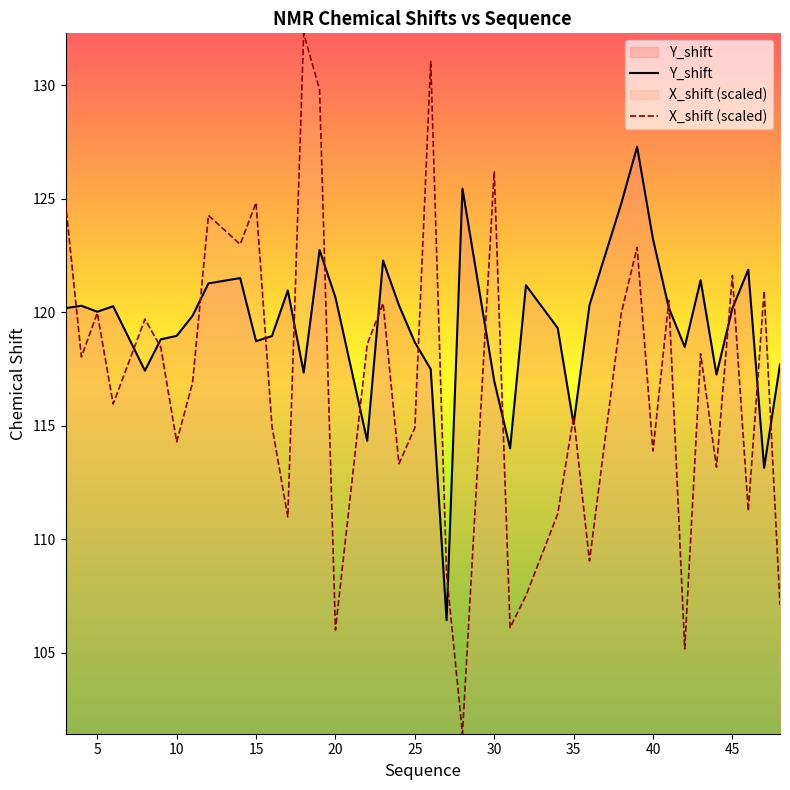

What is the highest value of the X_shift (scaled) series?

132.3